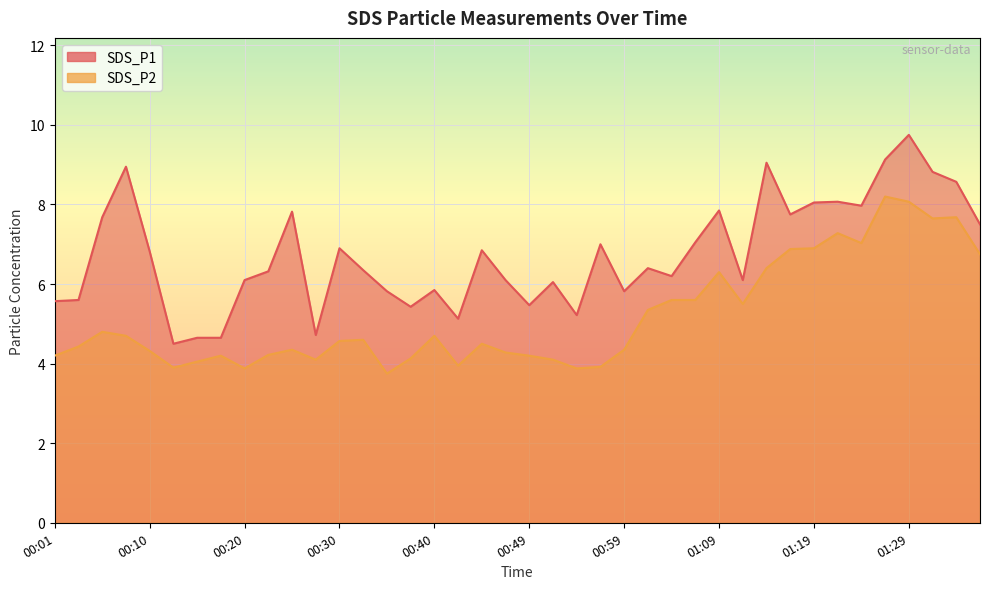

Count the number of categories in the chart.

40